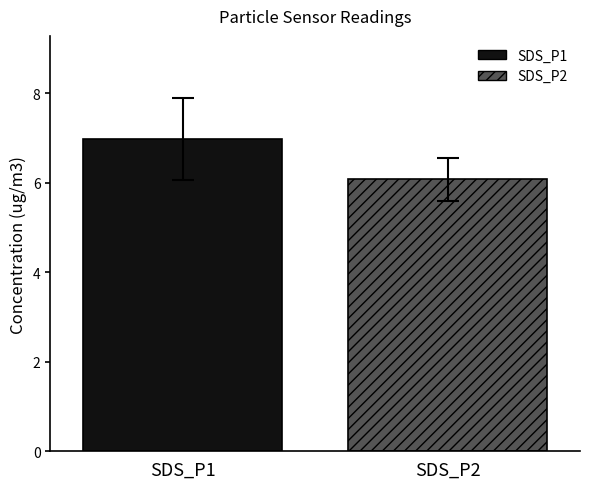

What is the greatest value displayed?

7.0